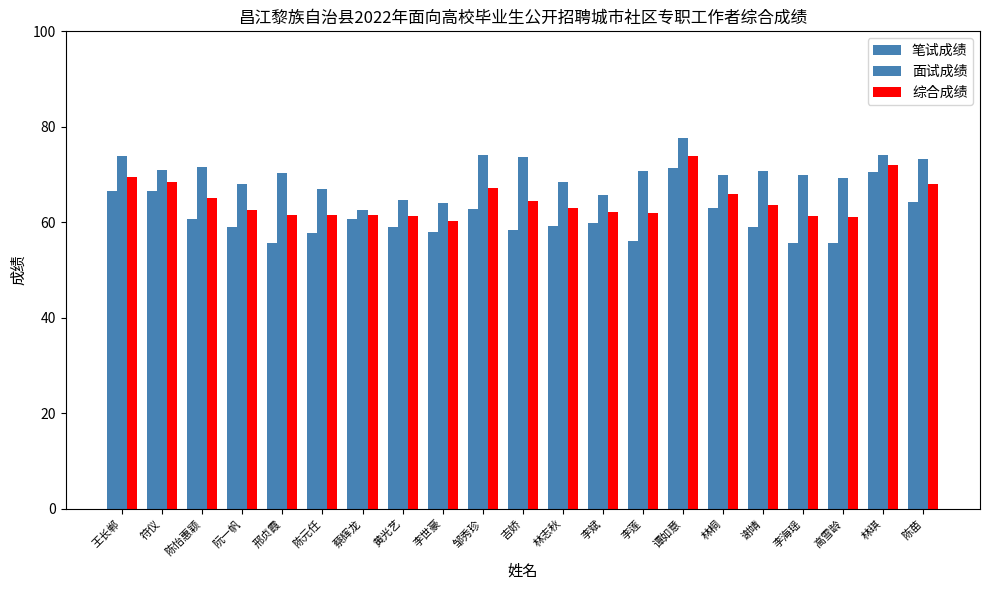

The value of 笔试成绩 at 谭如意 is 30.2. True or false?

False